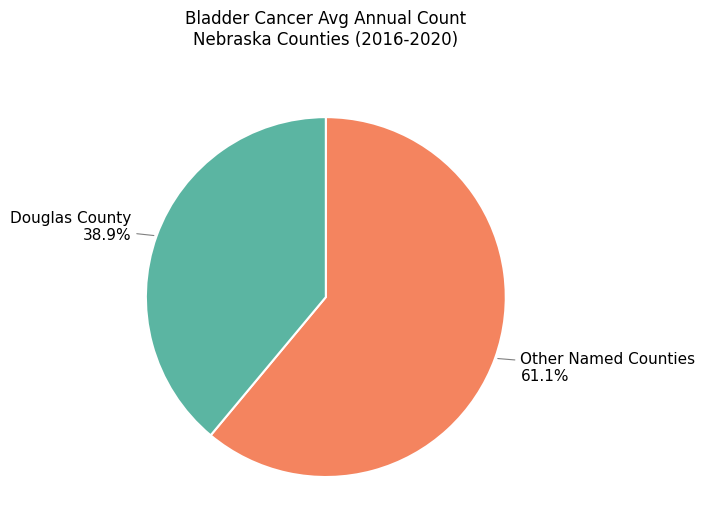

Between Other Named Counties and Douglas County, which is larger?

Other Named Counties